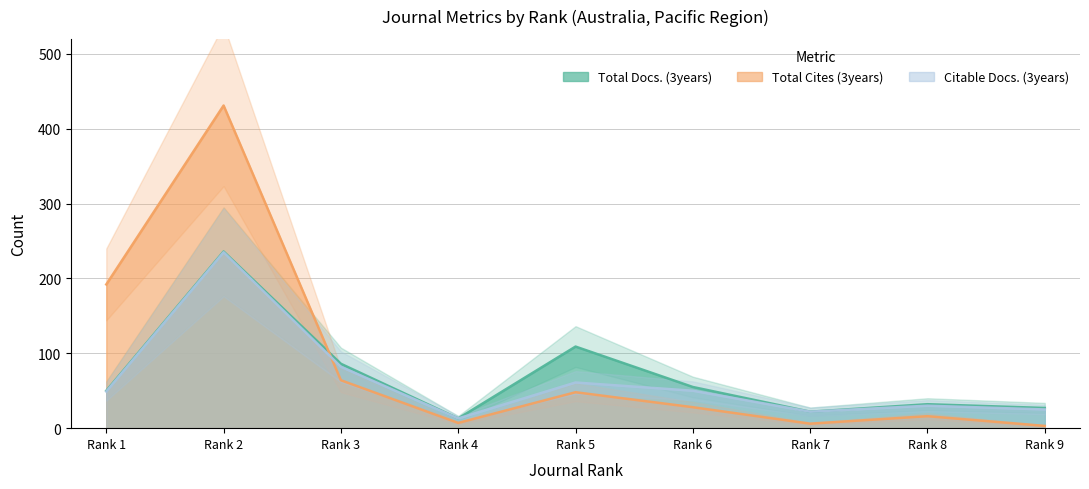

How many values in the Total Docs. (3years) series are below 50?

4